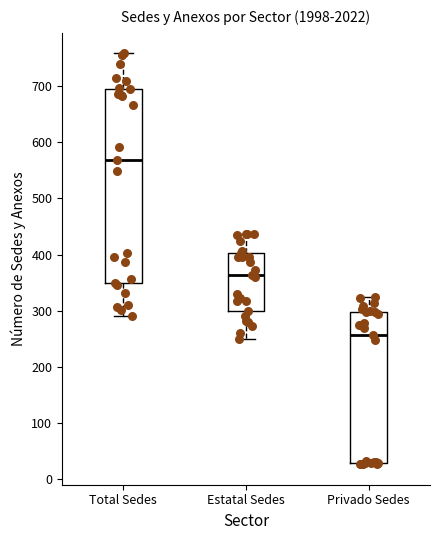

Reading left to right, read every box against the y-axis: the position of its median line, the range the box covers, and the ends of its whiskers. The values are not printed on the chart, so give them approximately, as read against the axis.

Total Sedes: median 570, box 350 to 690, whiskers 290 to 760
Estatal Sedes: median 360, box 300 to 400, whiskers 250 to 440
Privado Sedes: median 260, box 30 to 300, whiskers 30 to 320